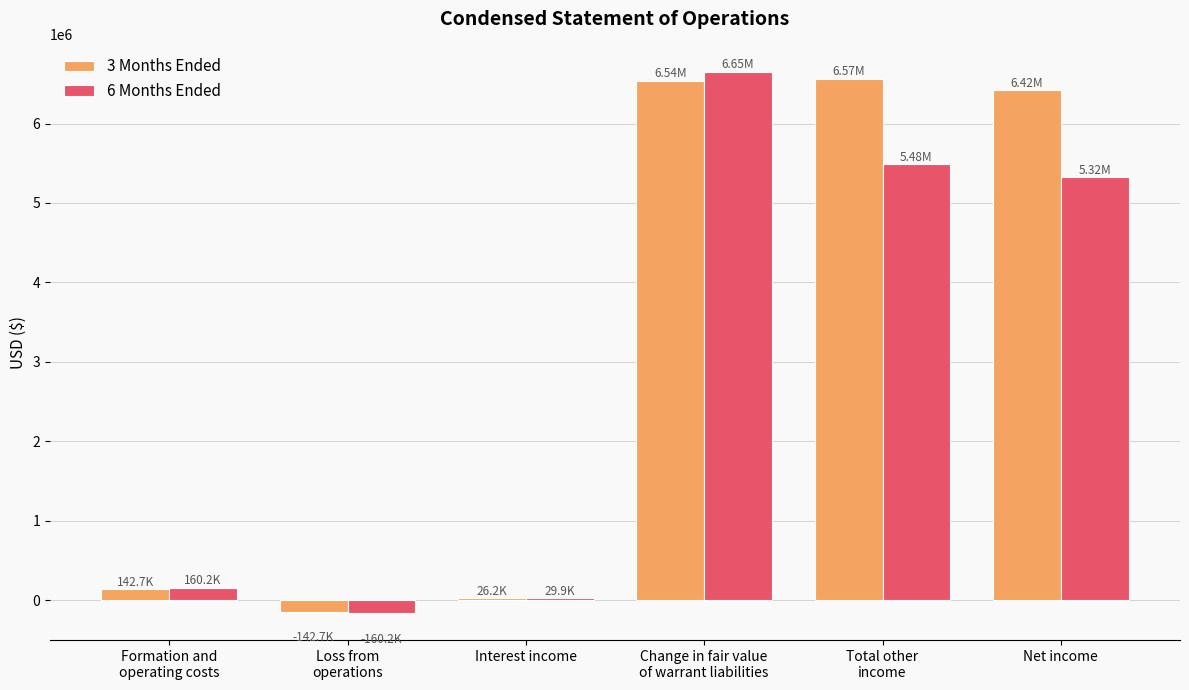

What is the spread (max minus min) of values at Net income?

1098848